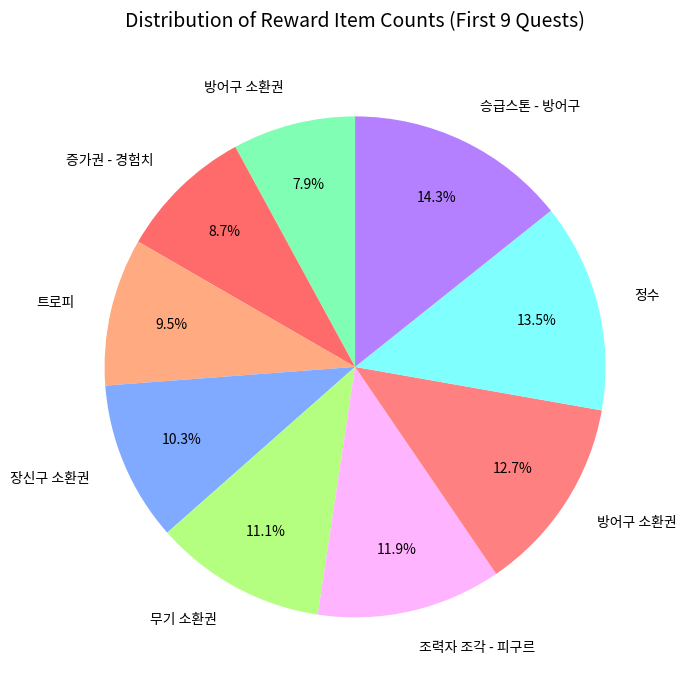

How many segments does this pie chart have?

9